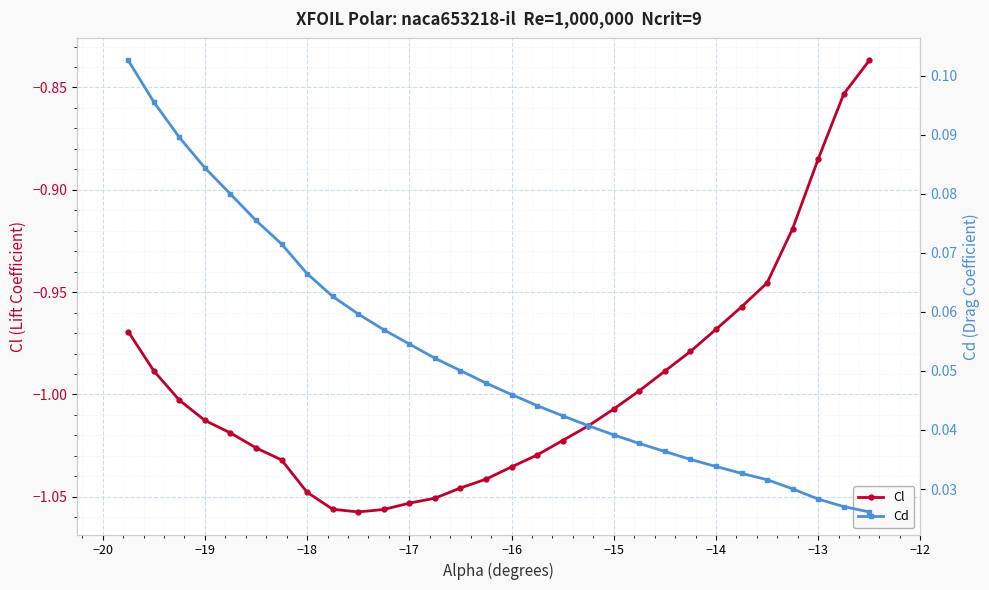

True or false: Cd has more than 2 interior local peaks.

False